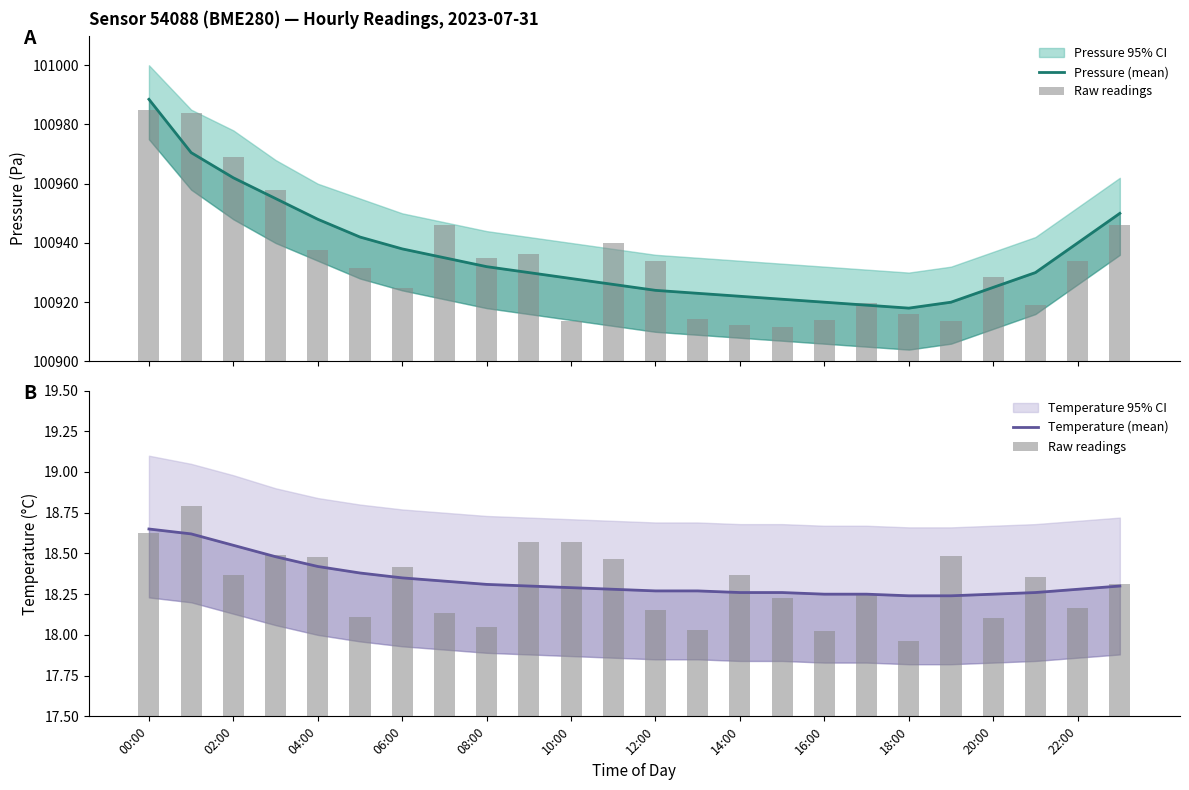

Reading left to right, extract all data points from this chart.

Pressure (mean): 100988.5	100970.5	100962.0	100955.0	100948.0	100942.0	100938.0	100935.0	100932.0	100930.0	100928.0	100926.0	100924.0	100923.0	100922.0	100921.0	100920.0	100919.0	100918.0	100920.0	100925.0	100930.0	100940.0	100950.0
Raw readings: 18.6	18.8	18.4	18.5	18.5	18.1	18.4	18.1	18.0	18.6	18.6	18.5	18.2	18.0	18.4	18.2	18.0	18.2	18.0	18.5	18.1	18.4	18.2	18.3
Temperature (mean): 18.6	18.6	18.6	18.5	18.4	18.4	18.4	18.3	18.3	18.3	18.3	18.3	18.3	18.3	18.3	18.3	18.2	18.2	18.2	18.2	18.2	18.3	18.3	18.3